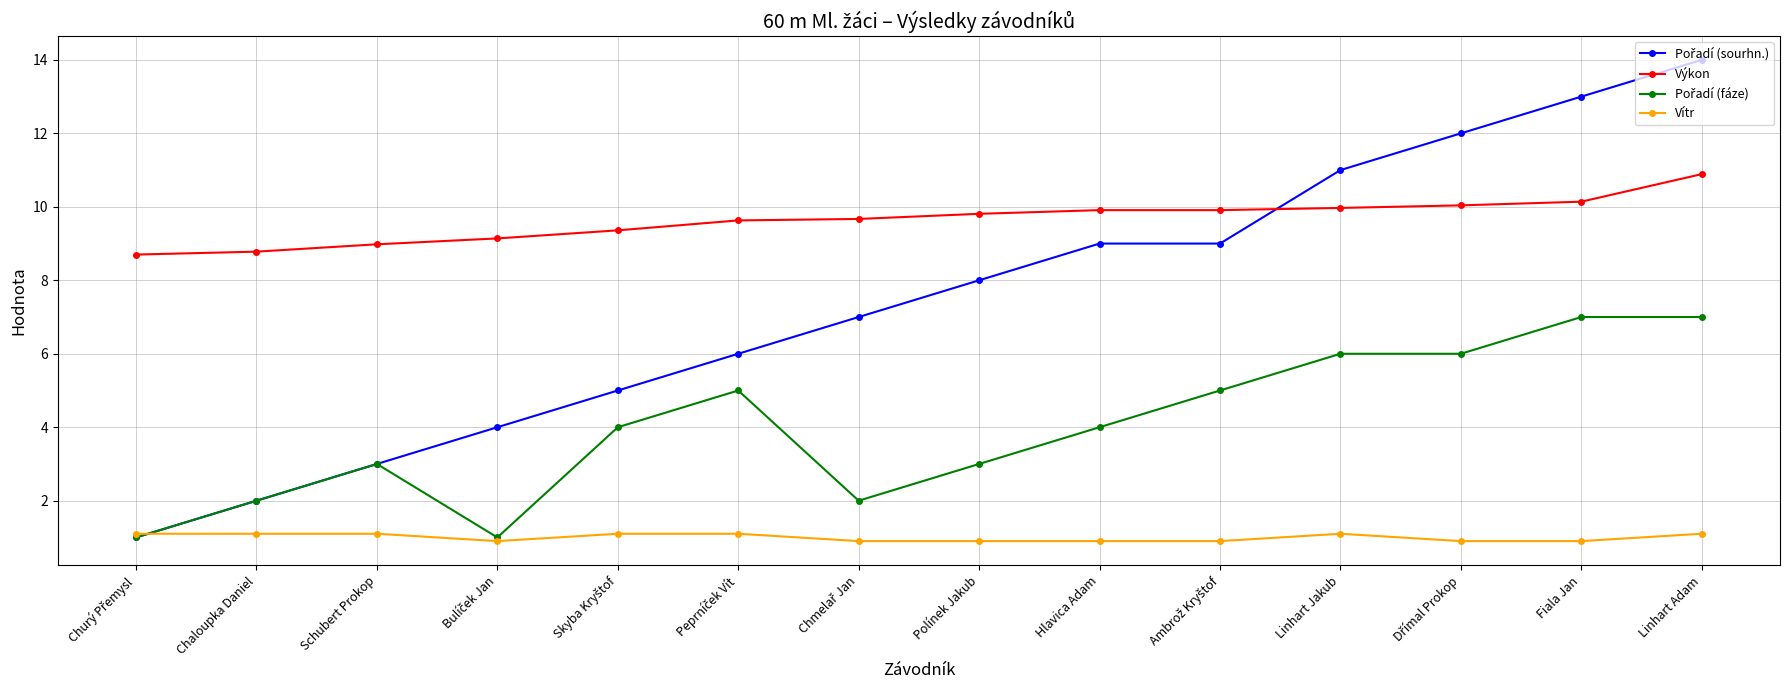

Is it true that Výkon equals 4.5 at Chaloupka Daniel?

False